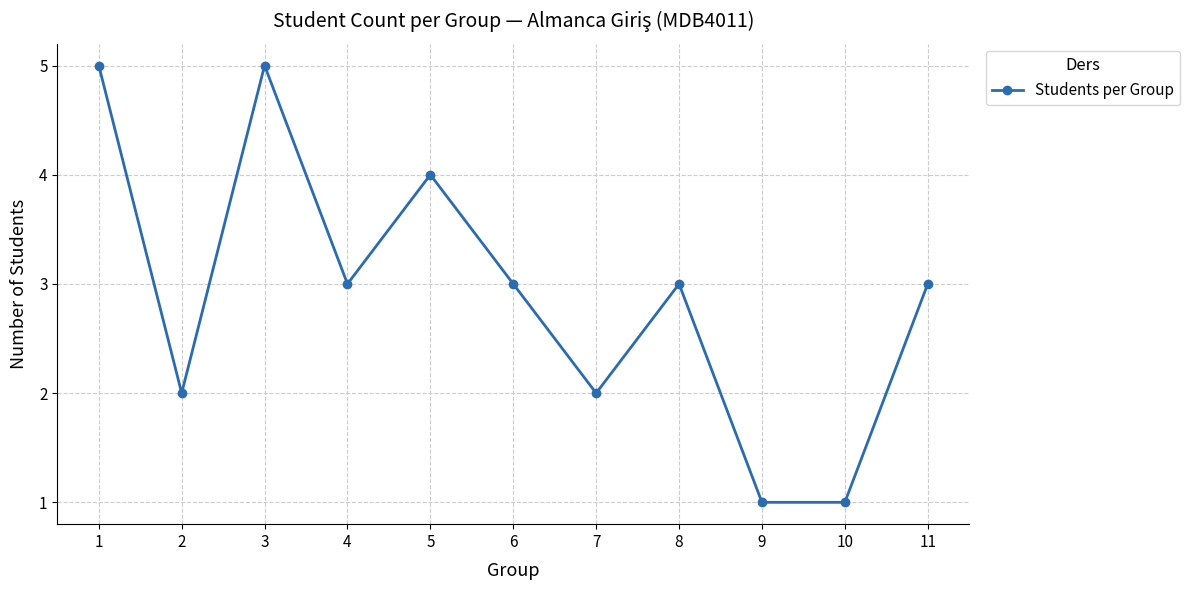

What is the approximate value at 3?

5